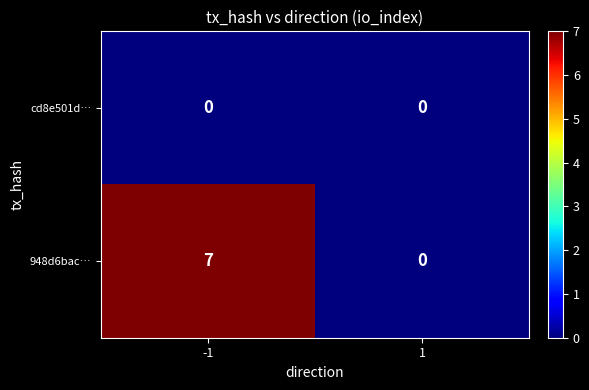

Rank the series by their average value, from lowest to highest.

cd8e501d…, 948d6bac…